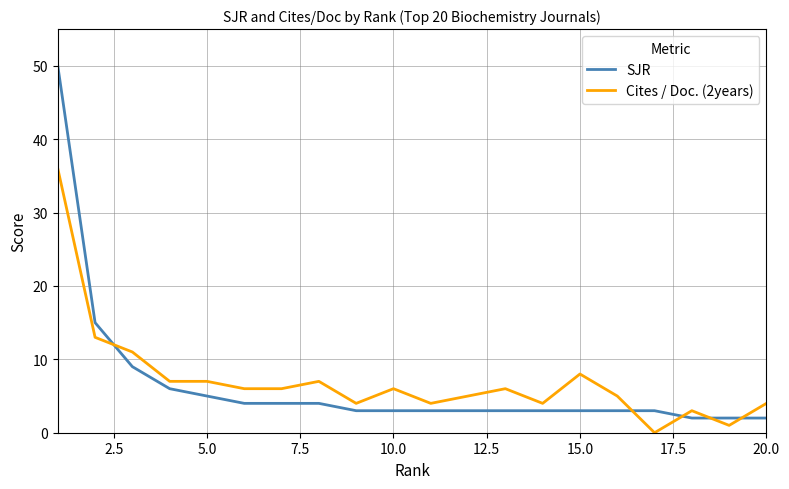

List the series in order of their peak value, highest first.

SJR, Cites / Doc. (2years)